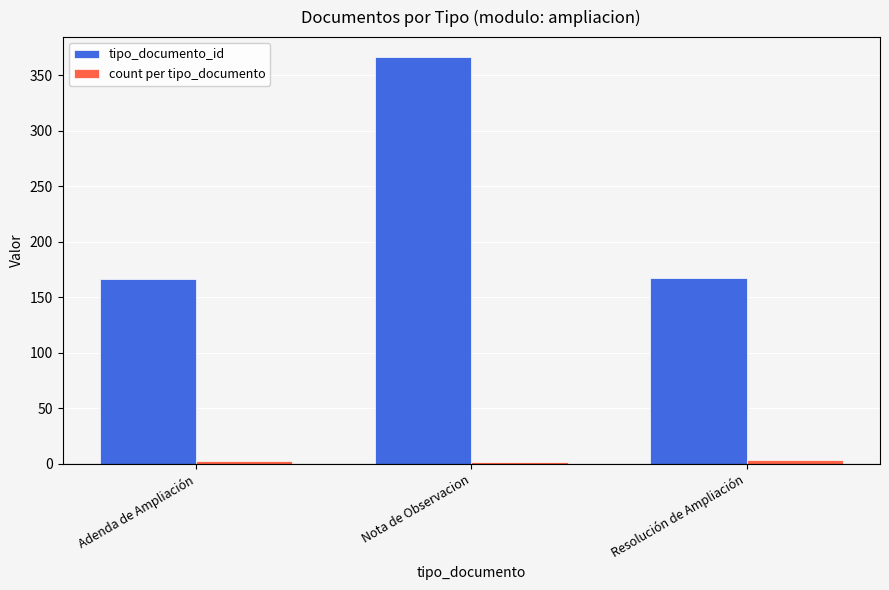

What is the sum of all tipo_documento_id values?

699